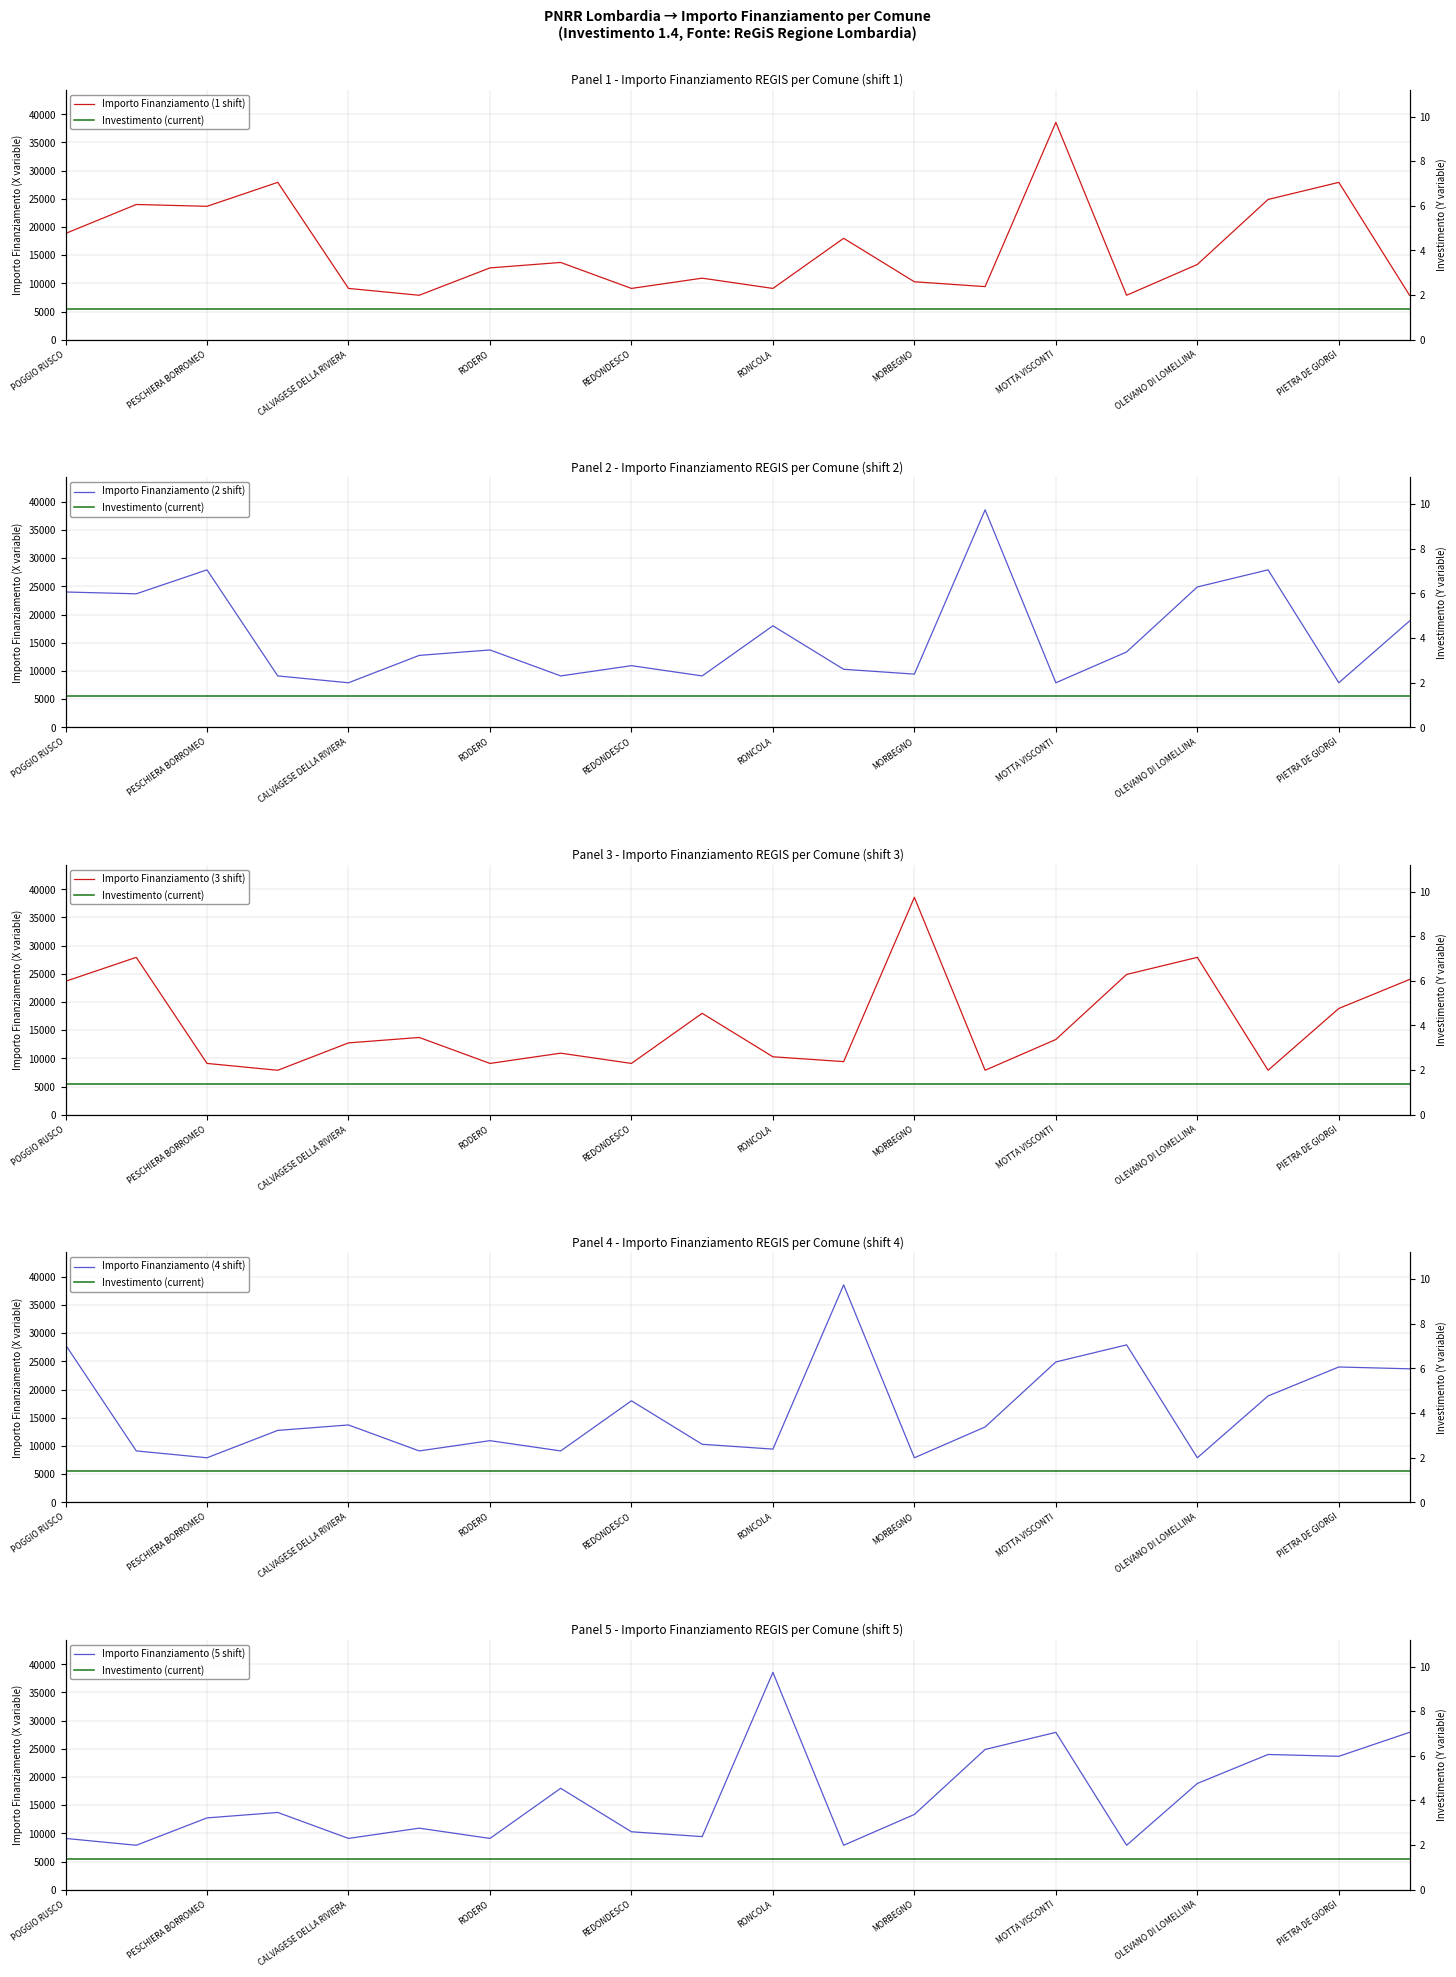

What is the sum of all Importo Finanziamento (1 shift) values?

325254.0